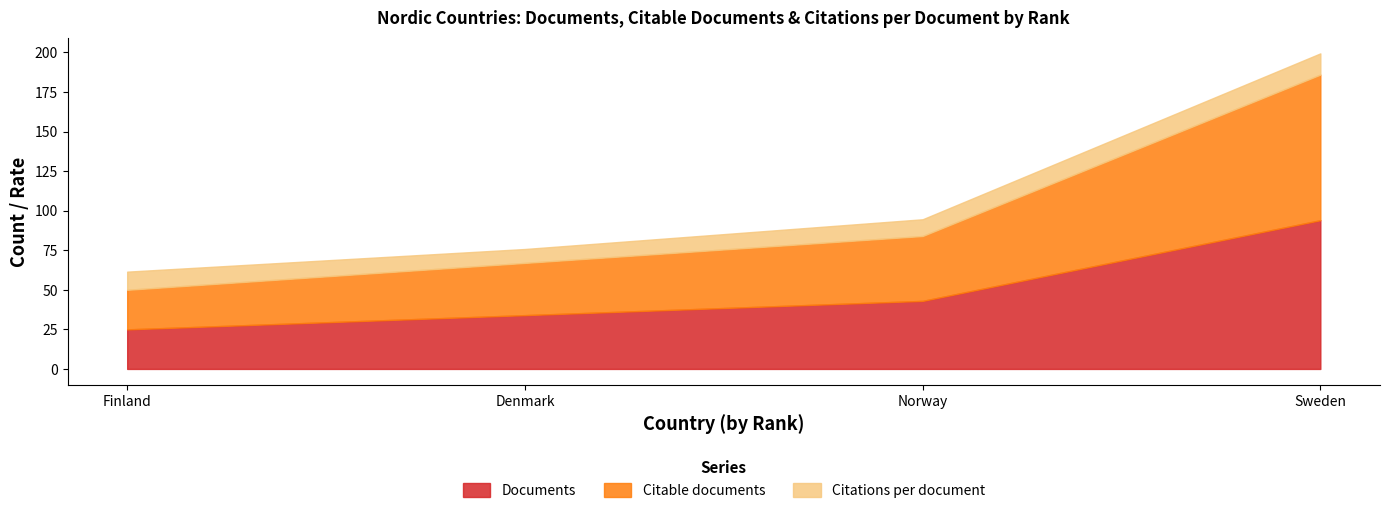

What are all the series names shown in the legend?

Documents, Citable documents, Citations per document